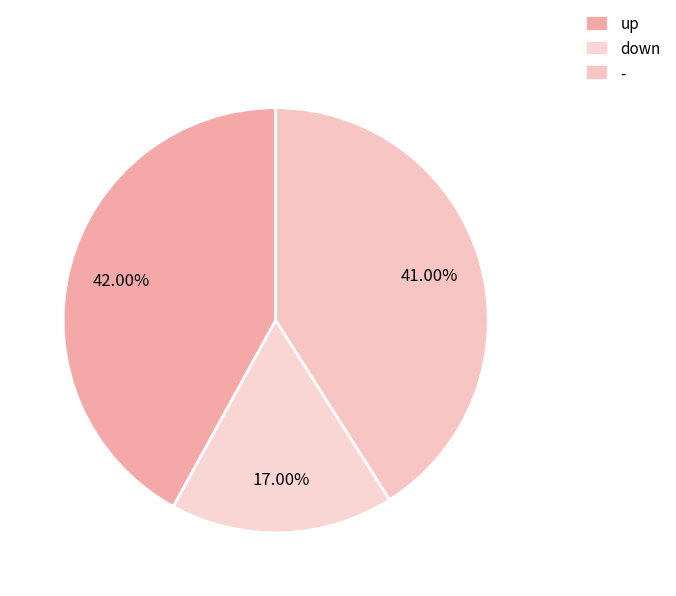

The - slice represents 41% of the pie. True or false?

True